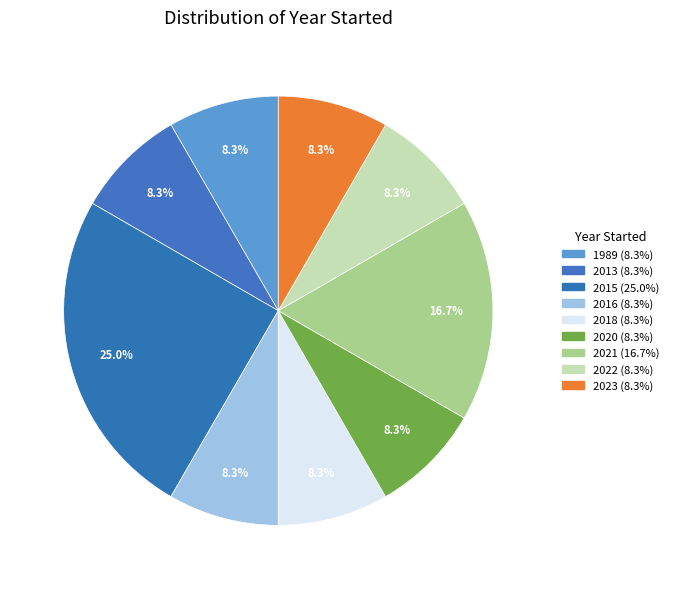

How many segments does this pie chart have?

9